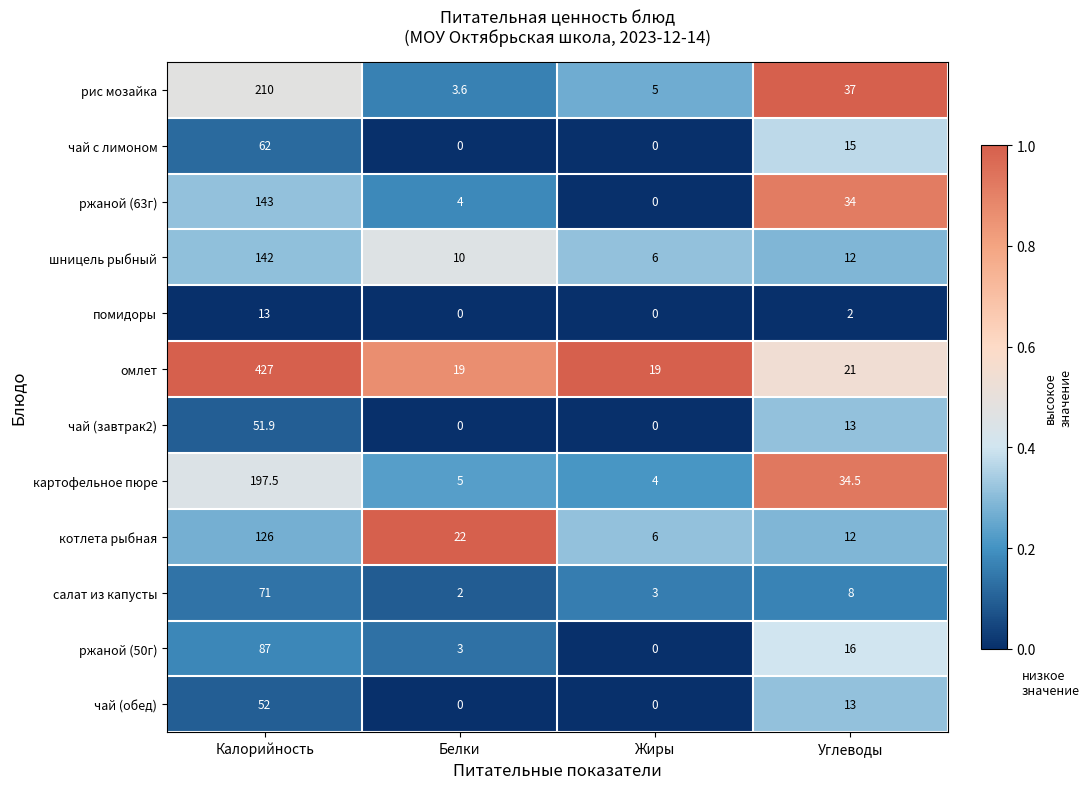

Which series changed the most between Калорийность and Белки?

омлет